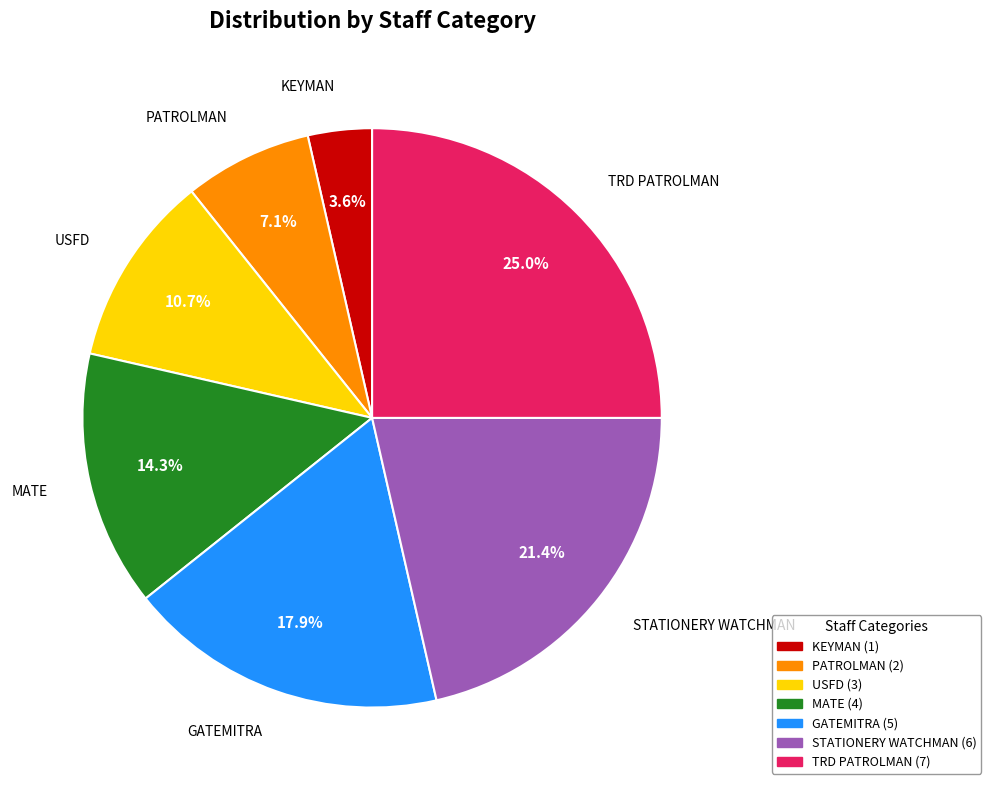

To the nearest percent, what portion does TRD PATROLMAN represent?

25%